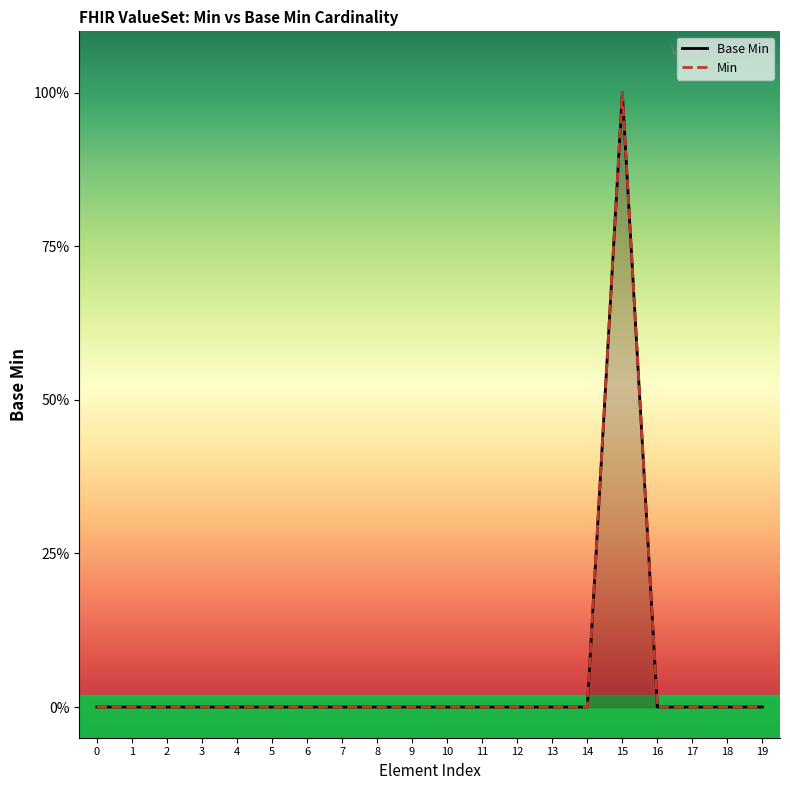

How many interior local peaks (higher than both neighbors) does the data have?

1